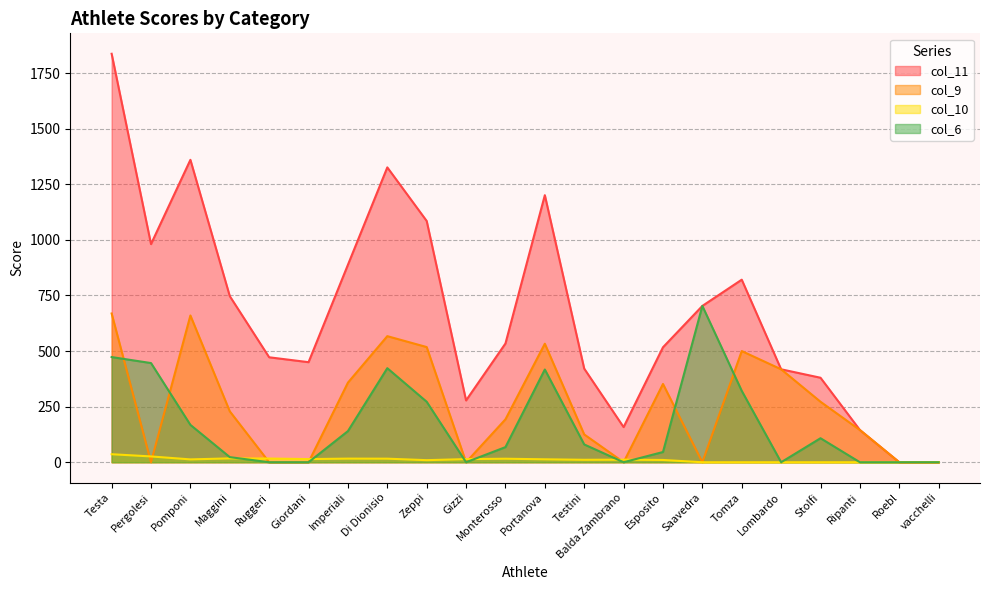

What is the sum of the col_6 values at vacchelli and Imperiali?

140.0